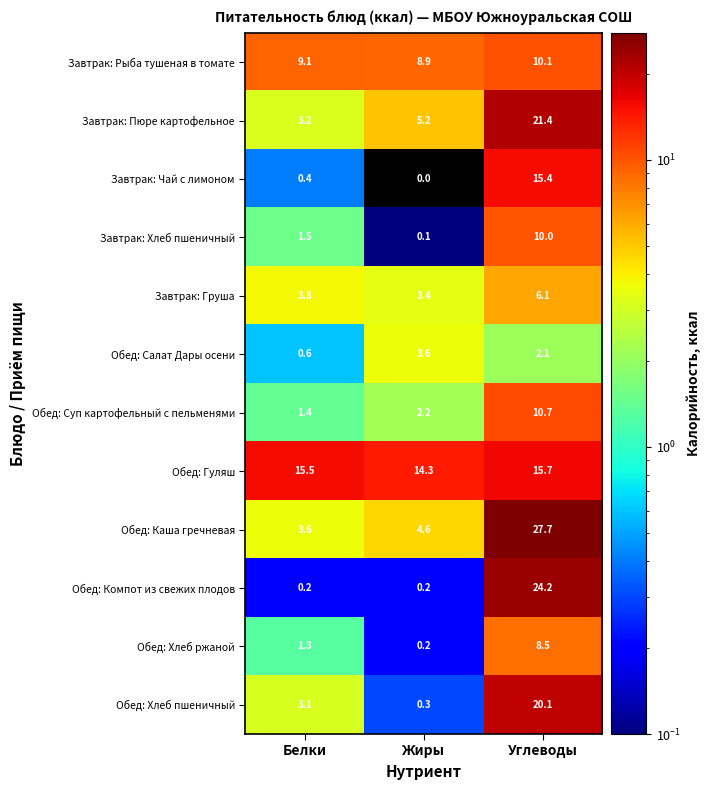

What is the maximum value for Завтрак: Рыба тушеная в томате?

10.1